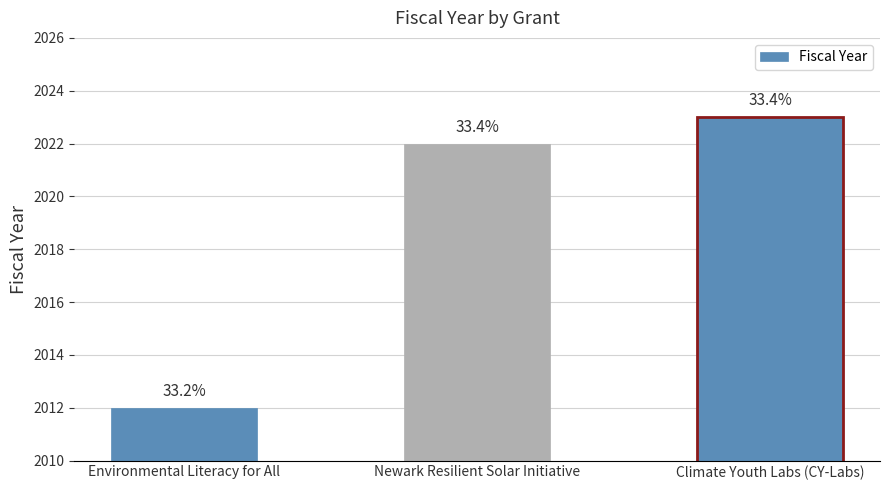

What is the label of the 1st bar from the left?

Environmental Literacy for All